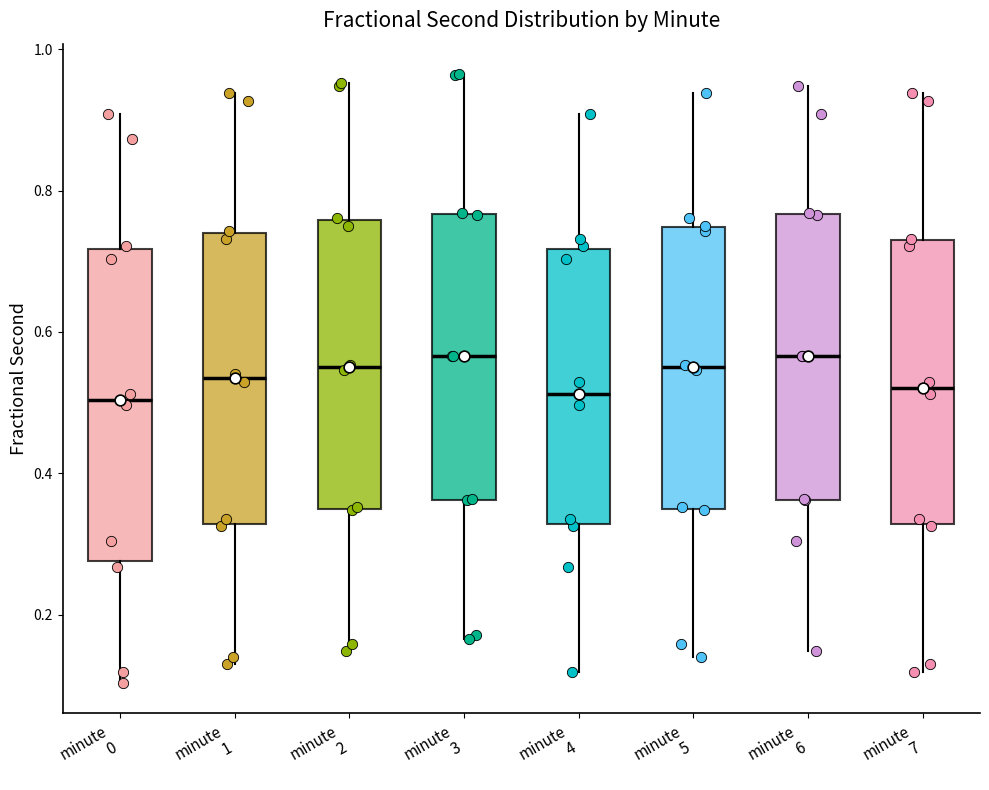

Which box is the tallest, from its lower edge to its upper edge?

minute 0